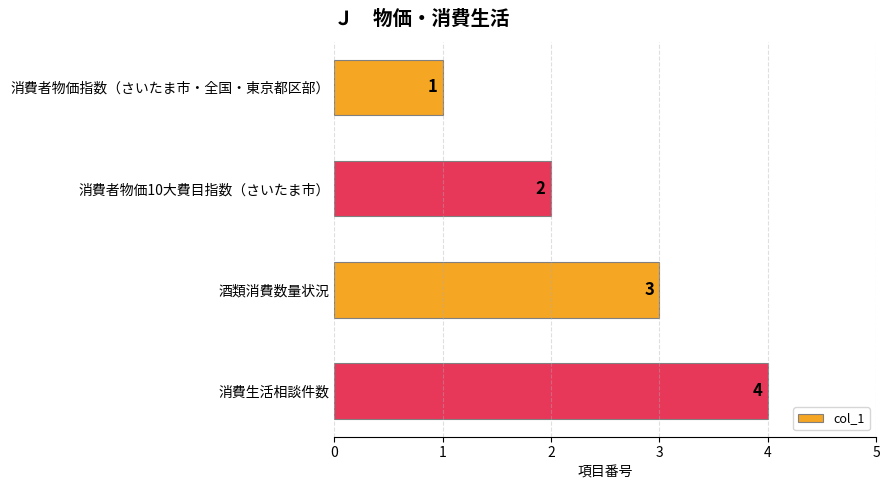

Count the values in the range 2 to 4.

3